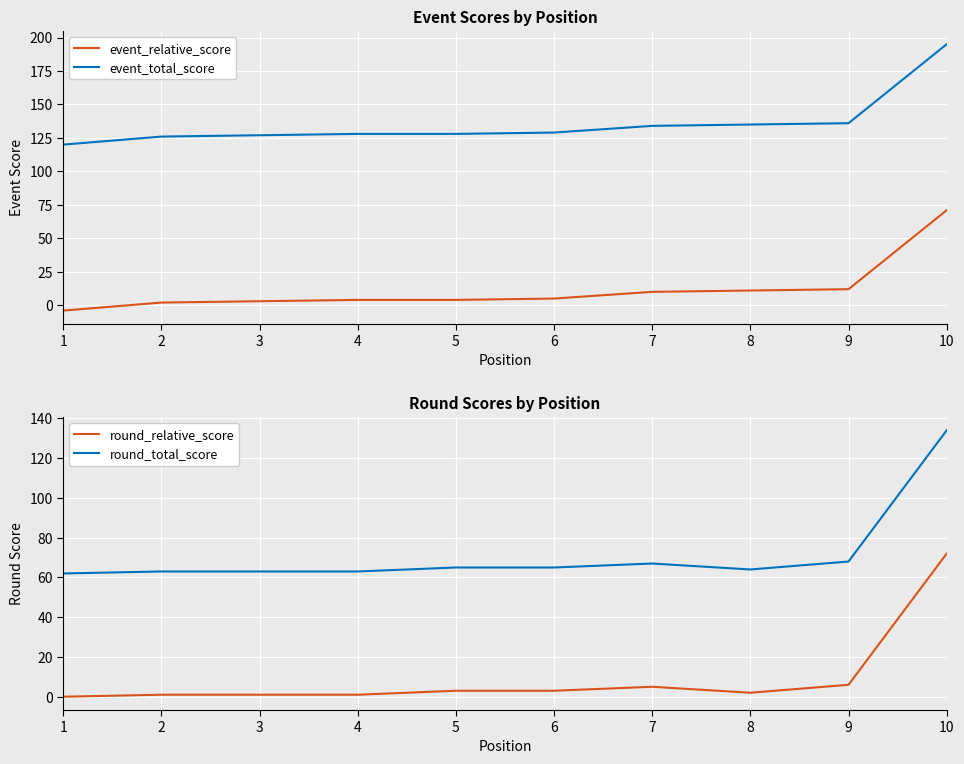

True or false: round_relative_score and round_total_score intersect in this chart.

False